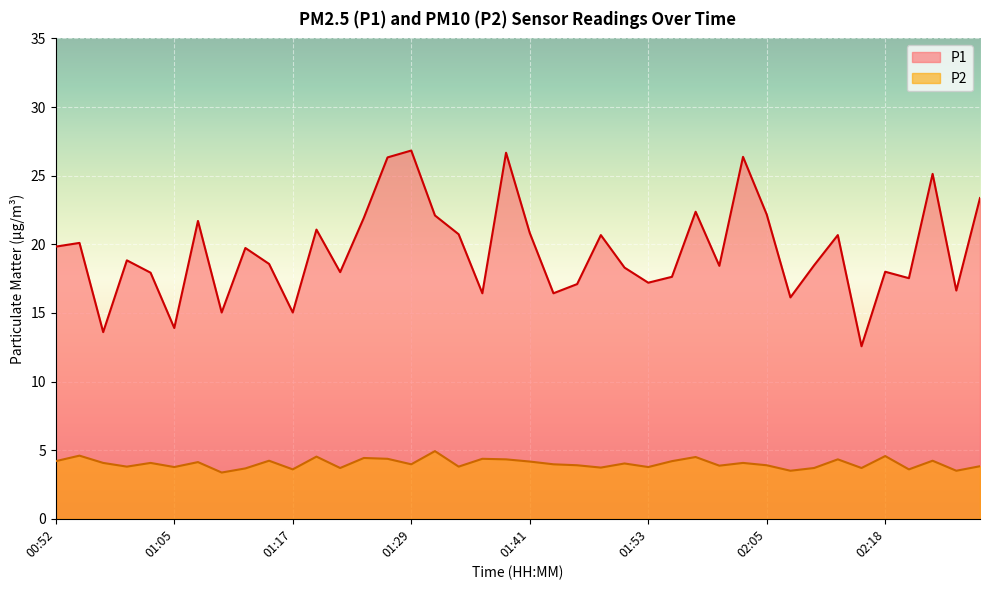

Which category has the lowest value in the P2 series?

01:09